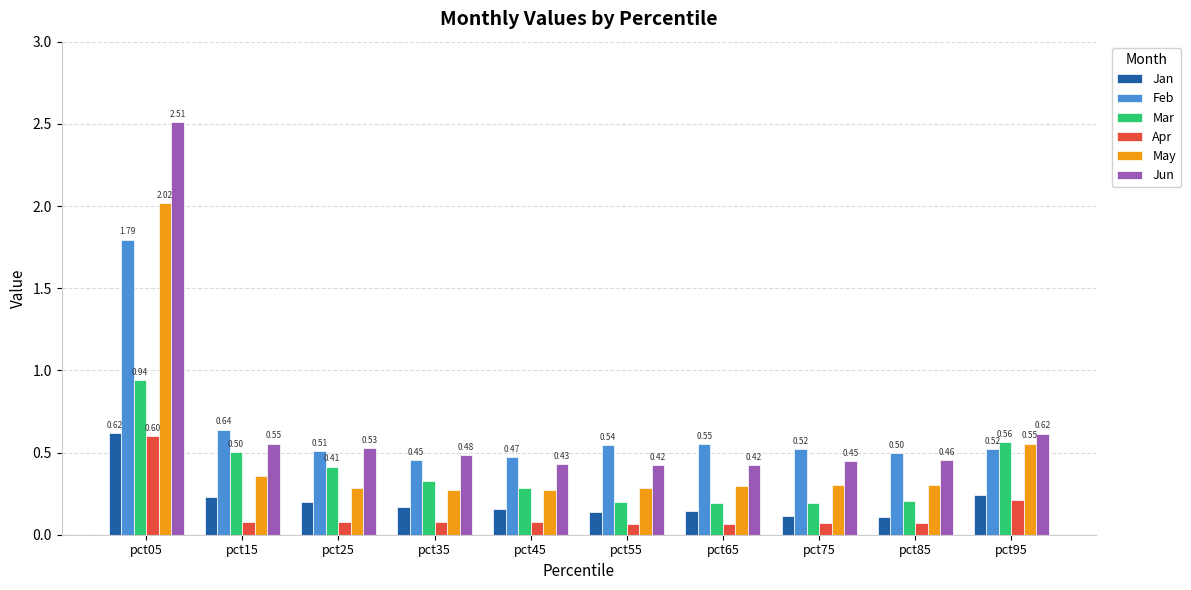

Are the bars grouped side by side (vs. stacked)?

Yes